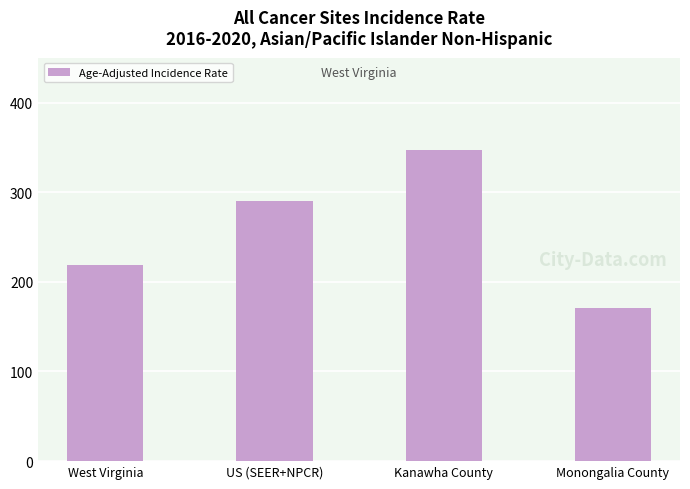

What is the value of the 4th bar from the left?

171.3